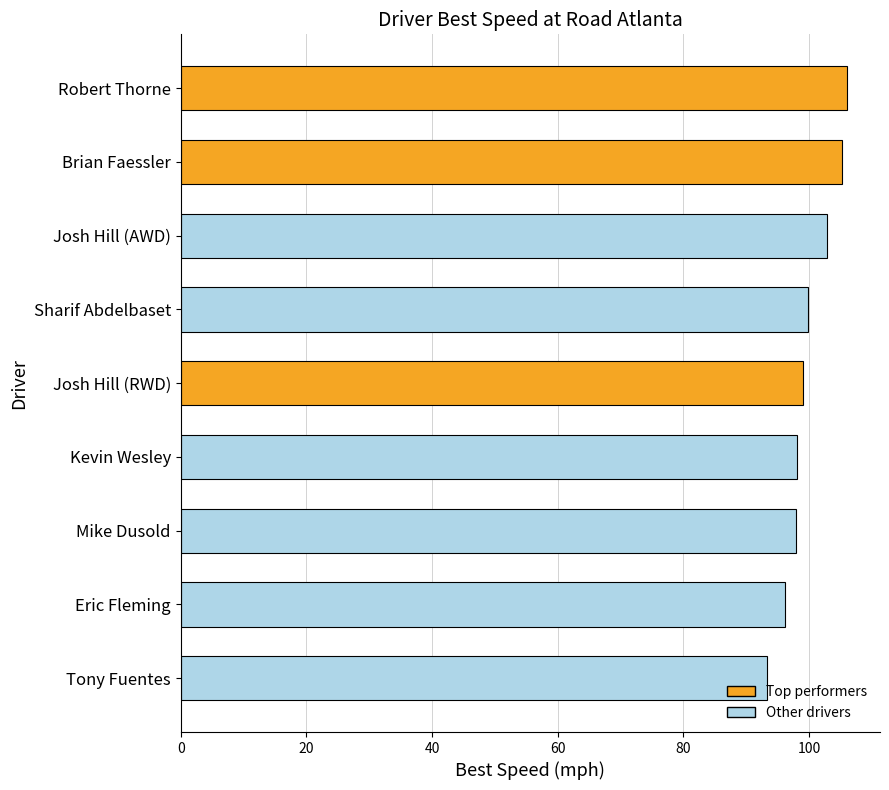

The value at Robert Thorne is 52.1. True or false?

False